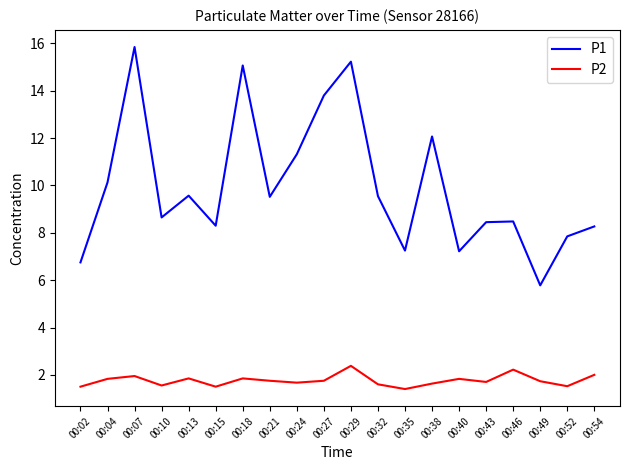

In P1, how many points are higher than both neighbors (excluding endpoints)?

6